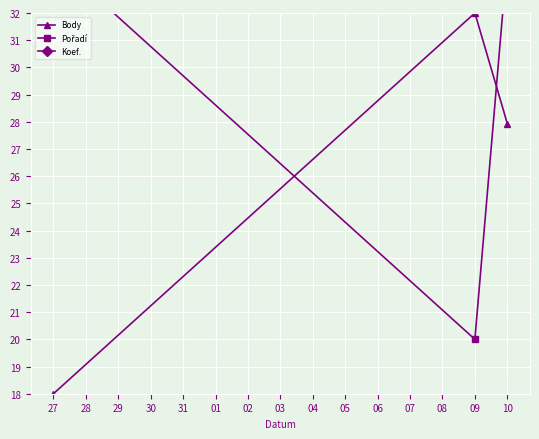

Rank the series by their average value, from highest to lowest.

Pořadí, Body, Koef.